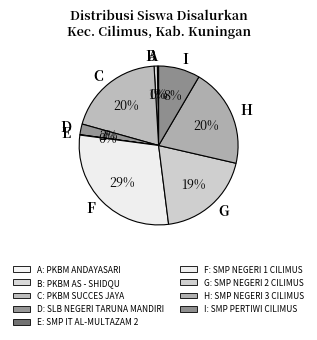

The B slice represents 13% of the pie. True or false?

False